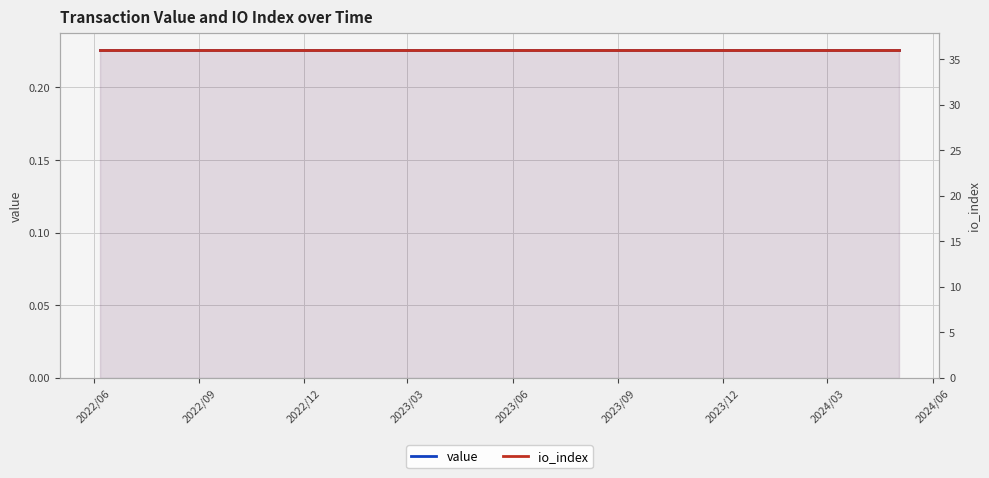

True or false: io_index has more than 2 points higher than both neighbors.

False